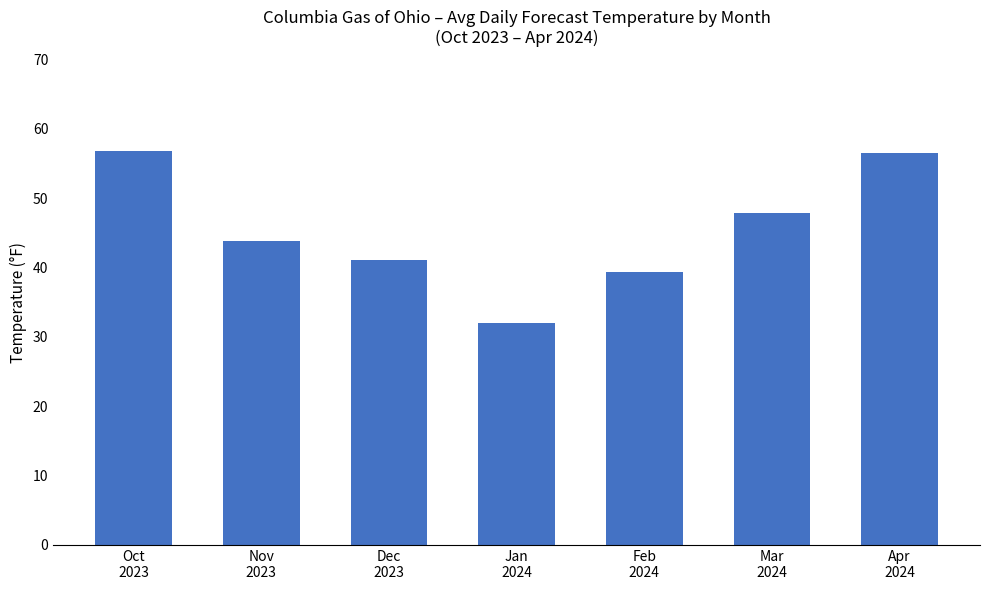

What is the change in value from Nov
2023 to Apr
2024?

+12.6